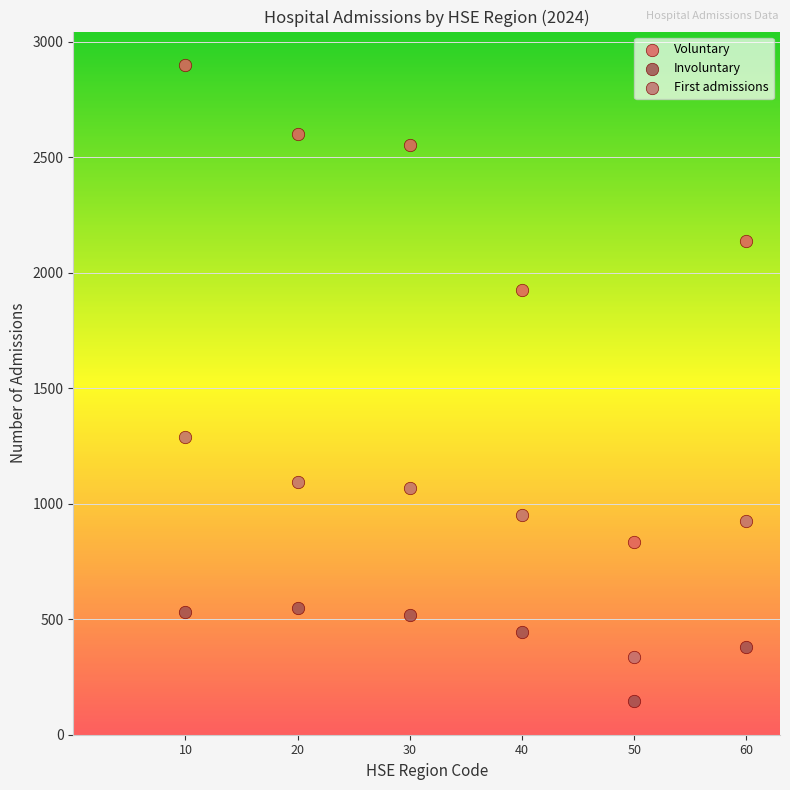

Which series has the widest spread of Y values?

Voluntary